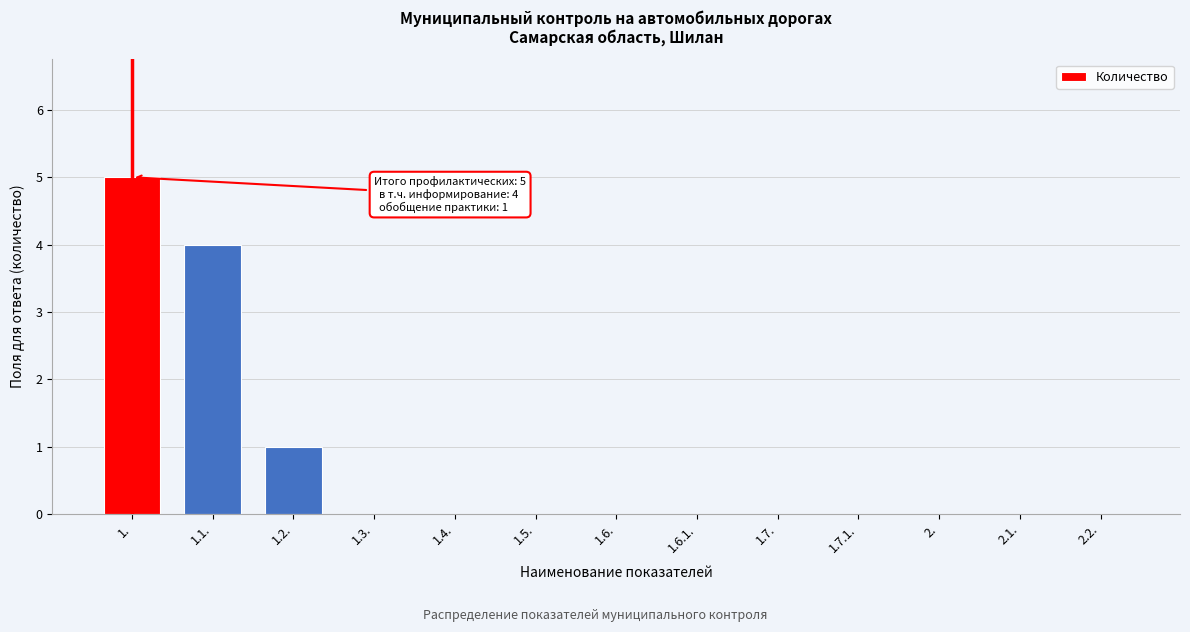

Reading left to right, list all the values displayed in this chart.

1.=5	1.1.=4	1.2.=1	1.3.=0	1.4.=0	1.5.=0	1.6.=0	1.6.1.=0	1.7.=0	1.7.1.=0	2.=0	2.1.=0	2.2.=0